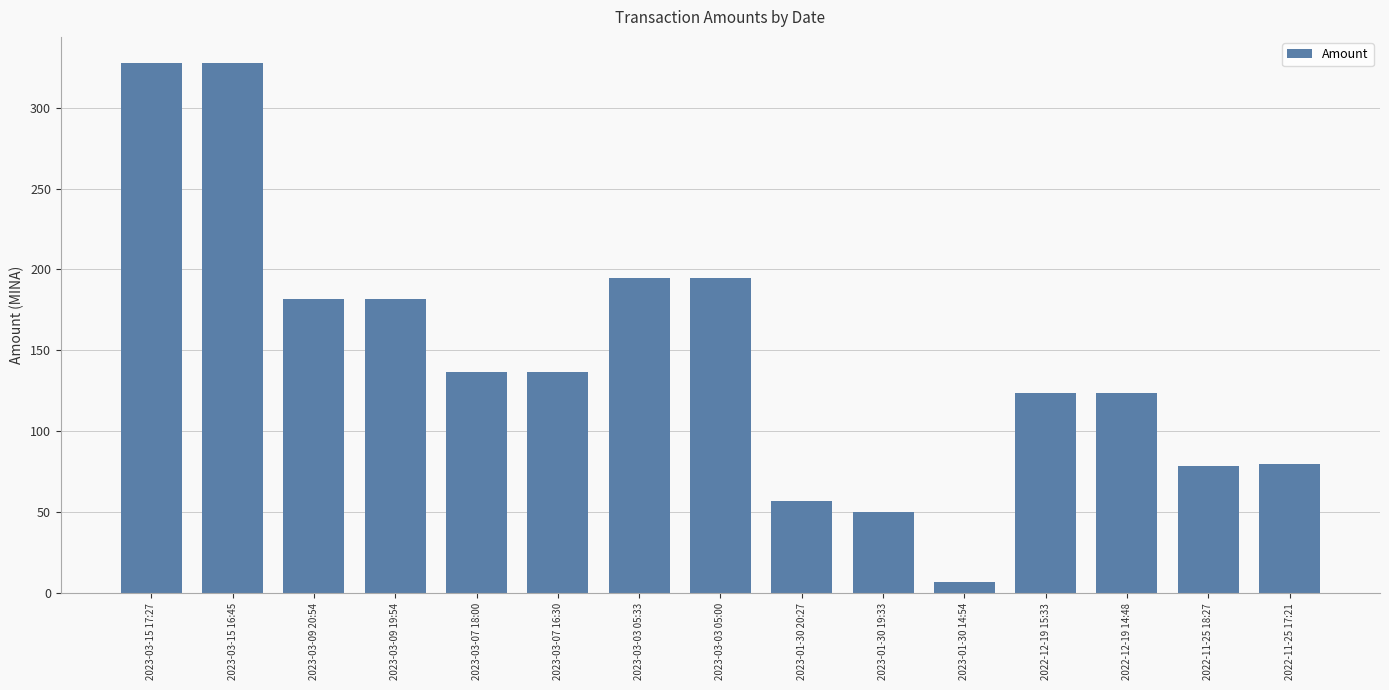

What is the difference between the maximum and minimum values?

320.4